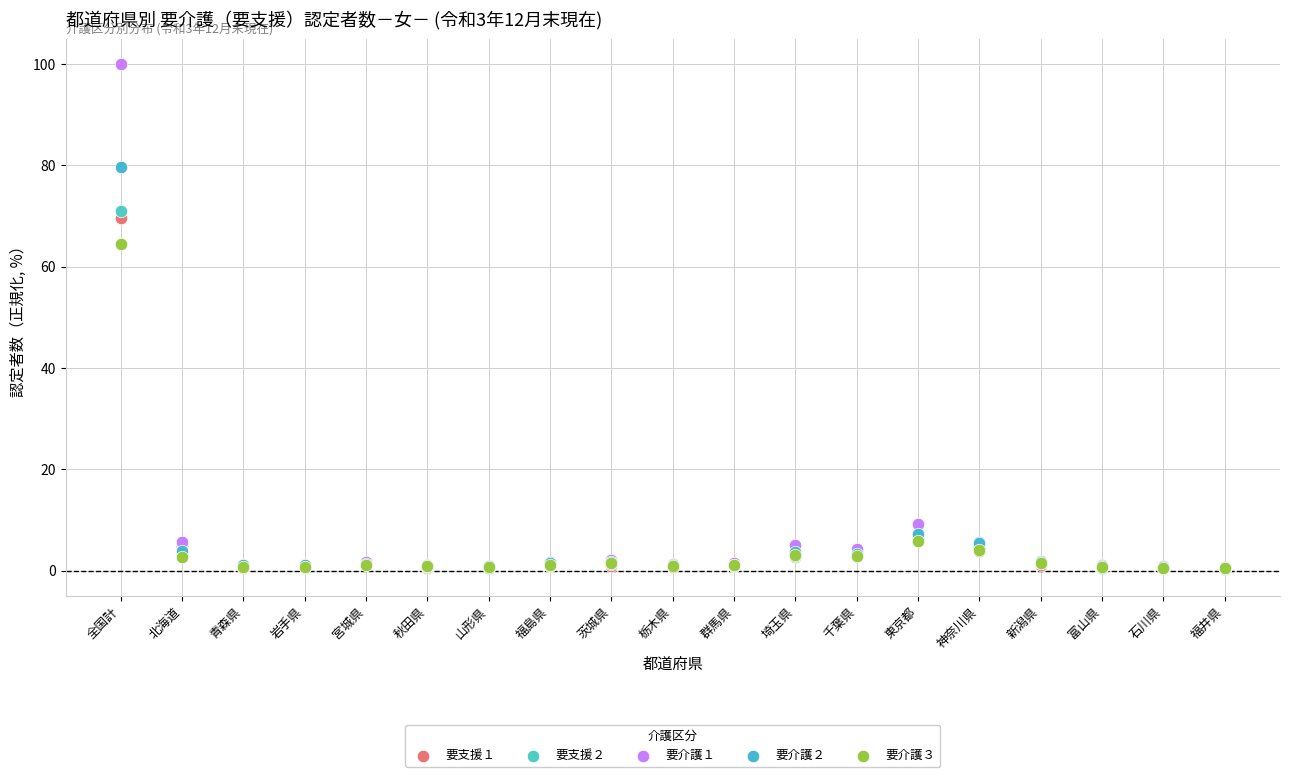

Which series has the widest spread of Y values?

要介護１